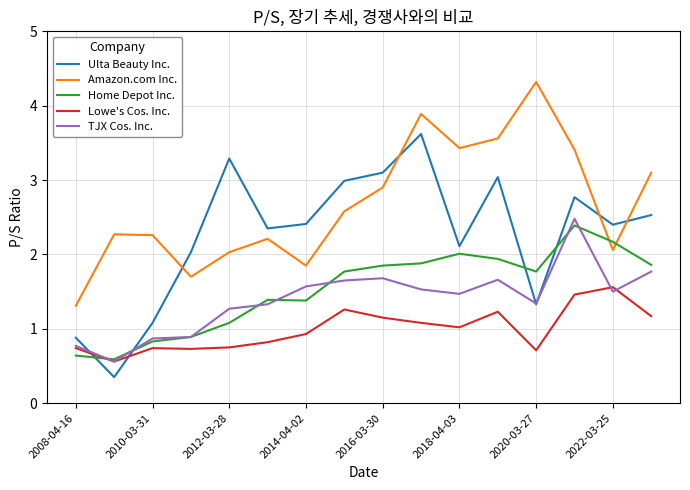

List the series in order of their peak value, lowest first.

Lowe's Cos. Inc., Home Depot Inc., TJX Cos. Inc., Ulta Beauty Inc., Amazon.com Inc.